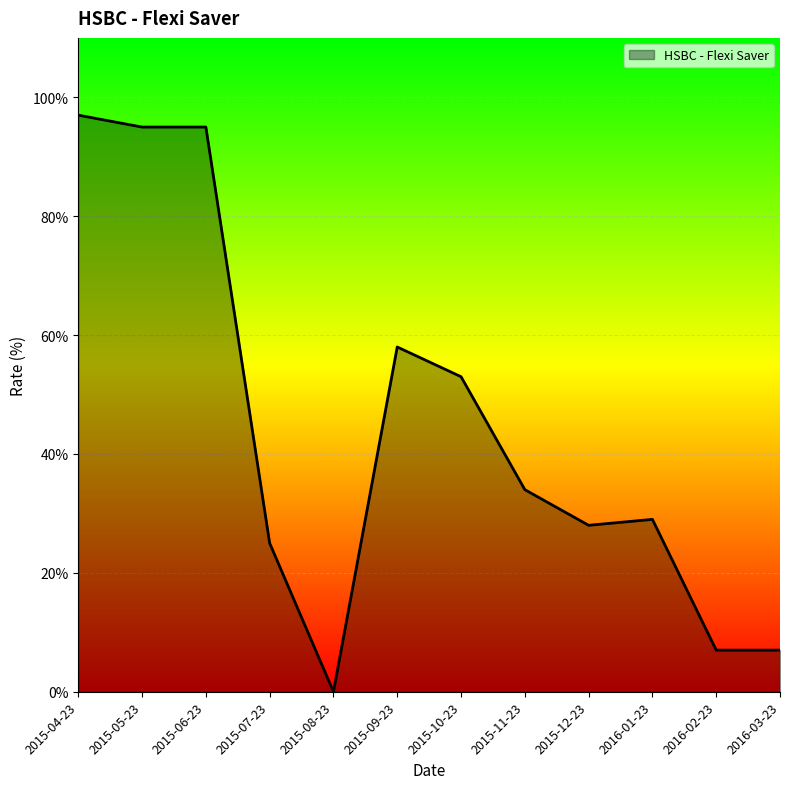

Between 2015-11-23 and 2015-10-23, which is larger?

2015-10-23